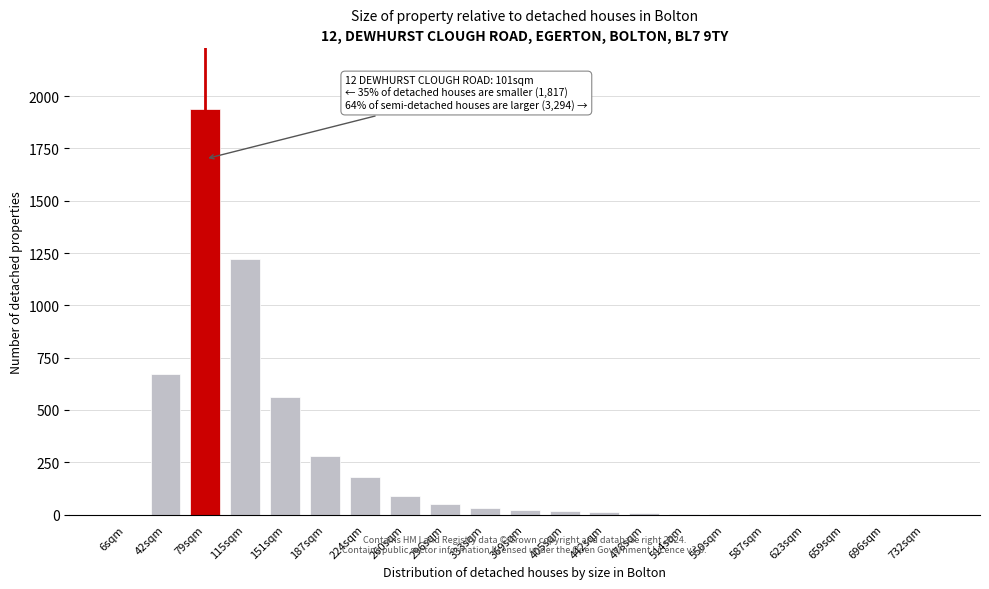

What is the sum of all values?

5091